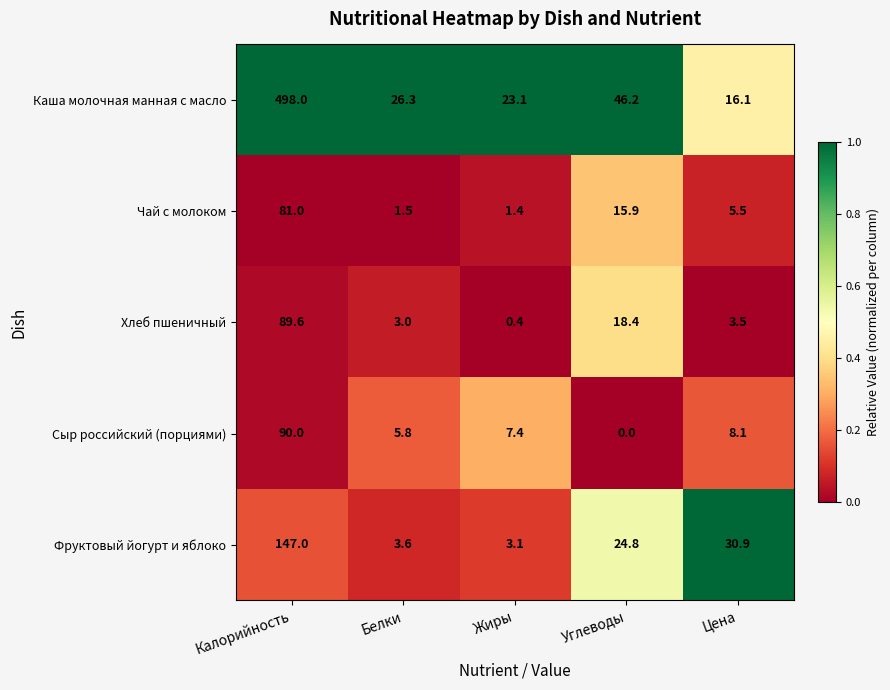

Which series has the largest total across all categories?

Каша молочная манная с масло